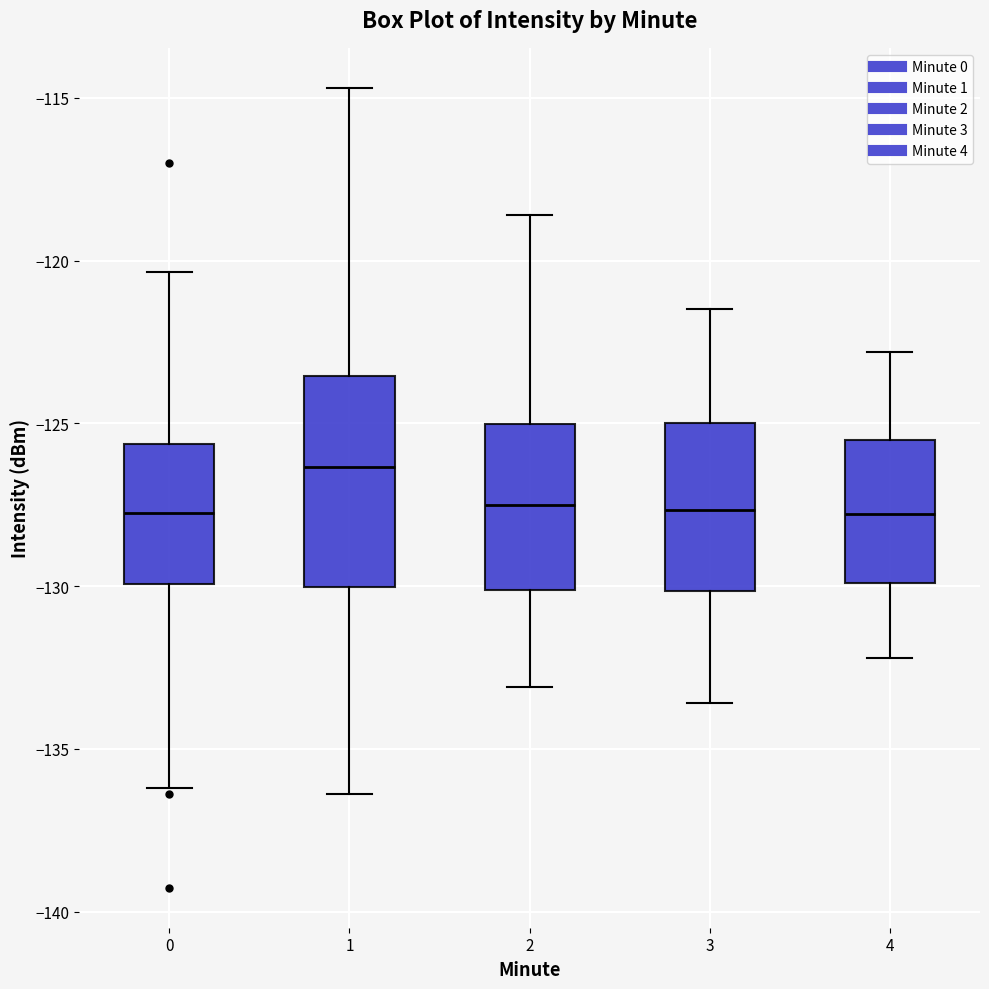

Reading left to right, transcribe this box plot: for each box, give where its median line is, the range the box spans, and where its two whiskers end, as read against the y-axis. The values are not printed on the chart, so give them approximately, as read against the axis.

0: median -128.0, box -130.0 to -125.5, whiskers -136.0 to -120.5
1: median -126.5, box -130.0 to -123.5, whiskers -136.5 to -114.5
2: median -127.5, box -130.0 to -125.0, whiskers -133.0 to -118.5
3: median -127.5, box -130.0 to -125.0, whiskers -133.5 to -121.5
4: median -128.0, box -130.0 to -125.5, whiskers -132.0 to -123.0